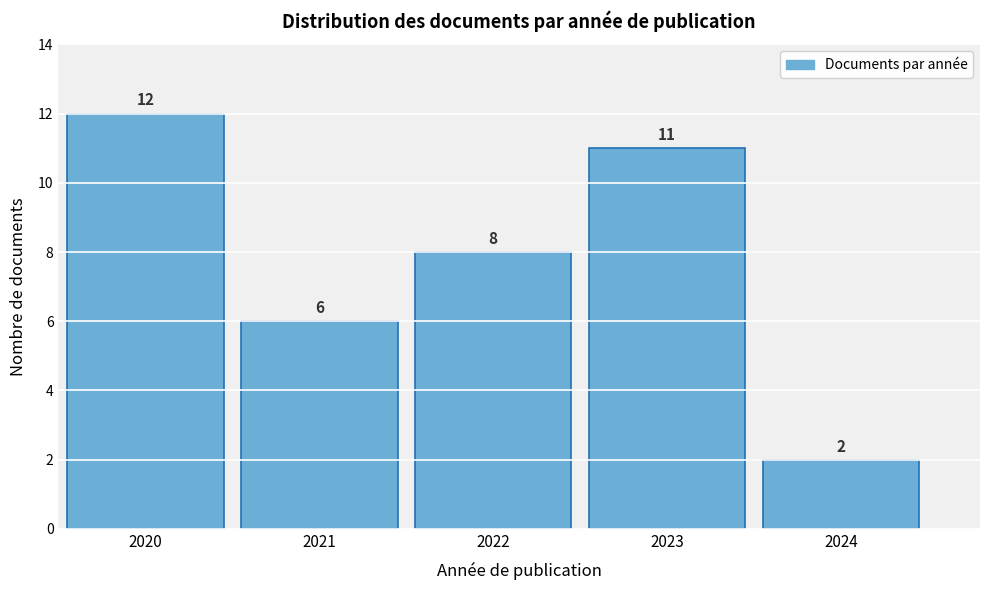

Reading right to left, transcribe all the data shown in this chart.

2	11	8	6	12